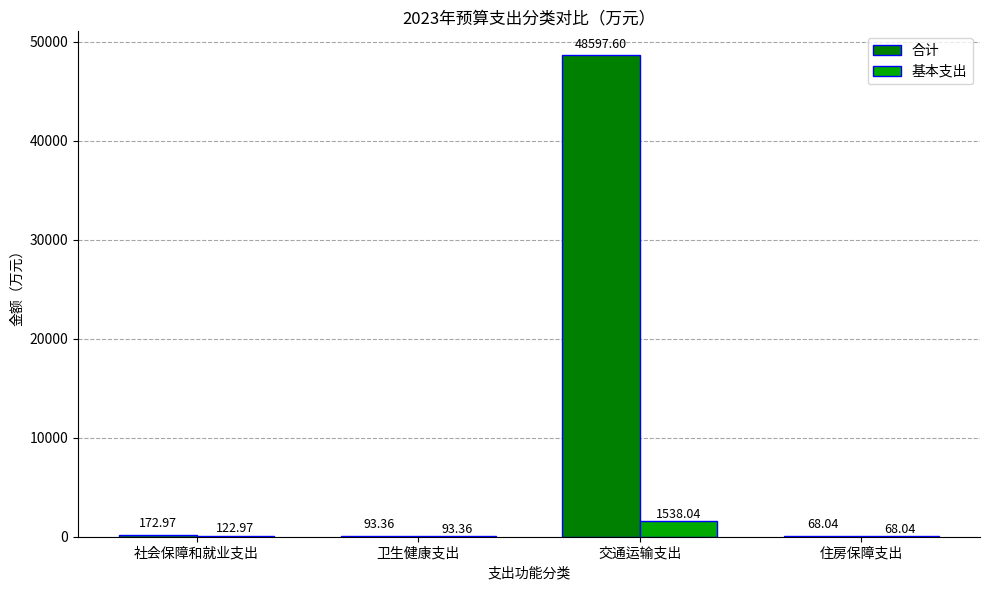

Which category has the highest value across all series?

交通运输支出